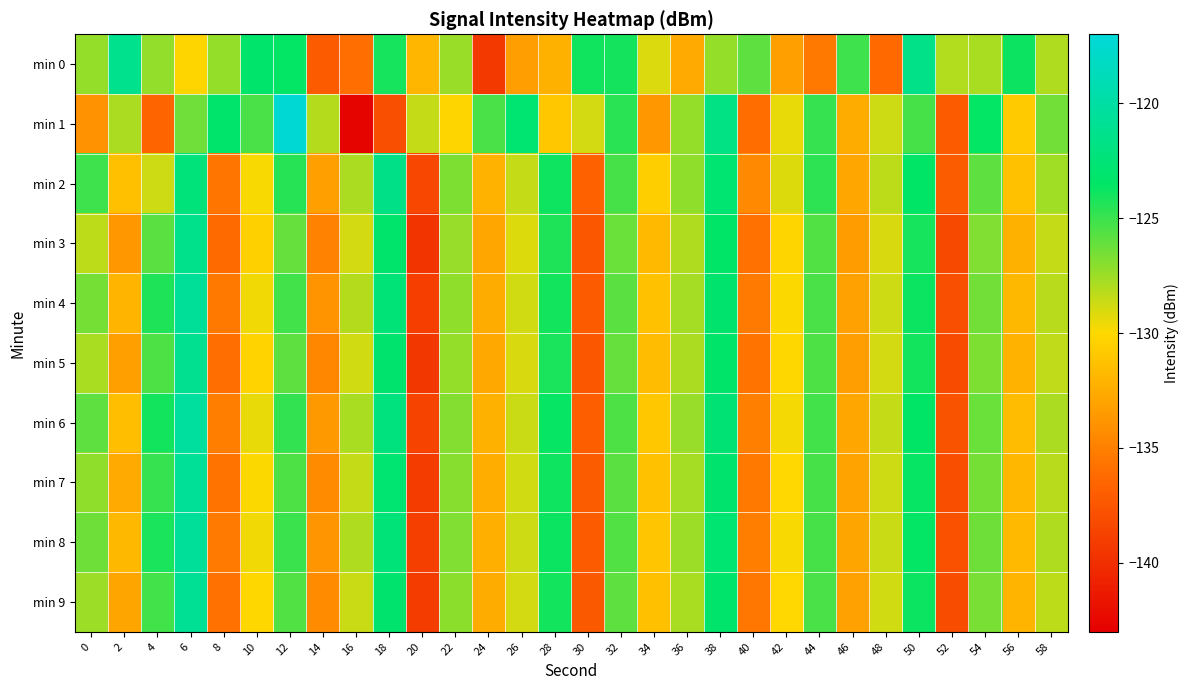

Reading left to right, transcribe all the data shown in this chart.

min 0: 0=-127.3	2=-121.3	4=-127.2	6=-130.2	8=-127.3	10=-123.2	12=-123.6	14=-137.2	16=-136.0	18=-124.1	20=-131.9	22=-127.4	24=-139.4	26=-133.3	28=-132.2	30=-123.9	32=-124.0	34=-129.1	36=-132.6	38=-127.3	40=-125.9	42=-133.2	44=-135.4	46=-125.1	48=-136.3	50=-121.5	52=-128.0	54=-127.8	56=-123.8	58=-128.0
min 1: 0=-134.0	2=-127.9	4=-136.5	6=-126.4	8=-123.1	10=-125.4	12=-117.3	14=-128.1	16=-142.7	18=-137.9	20=-128.5	22=-130.2	24=-125.4	26=-122.8	28=-131.0	30=-128.9	32=-124.6	34=-133.7	36=-127.3	38=-121.8	40=-136.1	42=-129.4	44=-124.9	46=-132.5	48=-128.7	50=-125.3	52=-137.2	54=-123.6	56=-130.8	58=-126.4
min 2: 0=-125.1	2=-131.4	4=-128.7	6=-122.3	8=-135.6	10=-129.8	12=-124.5	14=-133.2	16=-127.9	18=-121.6	20=-138.4	22=-126.7	24=-132.1	26=-128.5	28=-123.9	30=-136.8	32=-125.3	34=-130.6	36=-127.2	38=-122.8	40=-134.5	42=-129.1	44=-124.7	46=-132.8	48=-128.3	50=-123.5	52=-137.1	54=-125.9	56=-131.3	58=-127.6
min 3: 0=-128.3	2=-133.7	4=-125.8	6=-121.4	8=-136.2	10=-130.5	12=-126.1	14=-134.8	16=-128.9	18=-123.2	20=-139.6	22=-127.4	24=-132.8	26=-129.1	28=-124.3	30=-137.5	32=-126.2	34=-131.7	36=-128.0	38=-123.4	40=-135.8	42=-130.2	44=-125.6	46=-133.4	48=-129.0	50=-124.1	52=-138.3	54=-126.8	56=-132.2	58=-128.5
min 4: 0=-126.5	2=-132.0	4=-124.3	6=-120.7	8=-135.4	10=-129.6	12=-125.2	14=-133.9	16=-128.1	18=-122.5	20=-139.0	22=-127.2	24=-132.5	26=-128.8	28=-124.0	30=-137.2	32=-125.8	34=-131.3	36=-127.7	38=-123.0	40=-135.3	42=-129.9	44=-125.4	46=-133.1	48=-128.7	50=-123.8	52=-137.9	54=-126.4	56=-131.8	58=-128.2
min 5: 0=-127.8	2=-133.2	4=-125.5	6=-121.1	8=-136.0	10=-130.3	12=-125.9	14=-134.6	16=-128.8	18=-123.0	20=-139.4	22=-127.3	24=-132.7	26=-129.0	28=-124.2	30=-137.4	32=-126.1	34=-131.6	36=-127.9	38=-123.3	40=-135.7	42=-130.1	44=-125.5	46=-133.3	48=-128.9	50=-124.0	52=-138.2	54=-126.7	56=-132.1	58=-128.4
min 6: 0=-125.9	2=-131.5	4=-124.0	6=-120.4	8=-135.1	10=-129.4	12=-124.8	14=-133.6	16=-127.8	18=-122.2	20=-138.7	22=-126.9	24=-132.2	26=-128.6	28=-123.7	30=-137.0	32=-125.5	34=-131.0	36=-127.4	38=-122.7	40=-135.0	42=-129.7	44=-125.2	46=-132.8	48=-128.5	50=-123.5	52=-137.7	54=-126.2	56=-131.6	58=-127.9
min 7: 0=-127.2	2=-132.6	4=-124.9	6=-120.8	8=-135.7	10=-129.9	12=-125.5	14=-134.3	16=-128.5	18=-122.8	20=-139.1	22=-127.0	24=-132.4	26=-128.8	28=-123.9	30=-137.1	32=-125.8	34=-131.3	36=-127.7	38=-123.0	40=-135.4	42=-130.0	44=-125.3	46=-133.0	48=-128.7	50=-123.7	52=-138.0	54=-126.5	56=-131.9	58=-128.2
min 8: 0=-126.3	2=-131.8	4=-124.2	6=-120.6	8=-135.3	10=-129.6	12=-125.0	14=-133.8	16=-128.0	18=-122.4	20=-138.9	22=-126.8	24=-132.3	26=-128.7	28=-123.8	30=-137.2	32=-125.6	34=-131.1	36=-127.5	38=-122.8	40=-135.1	42=-129.8	44=-125.3	46=-132.9	48=-128.6	50=-123.6	52=-137.8	54=-126.3	56=-131.7	58=-128.0
min 9: 0=-127.5	2=-132.9	4=-125.2	6=-120.9	8=-135.8	10=-130.1	12=-125.6	14=-134.4	16=-128.6	18=-123.0	20=-139.2	22=-127.1	24=-132.5	26=-128.9	28=-124.0	30=-137.3	32=-125.9	34=-131.4	36=-127.8	38=-123.1	40=-135.5	42=-130.0	44=-125.4	46=-133.1	48=-128.8	50=-123.8	52=-138.1	54=-126.6	56=-132.0	58=-128.3